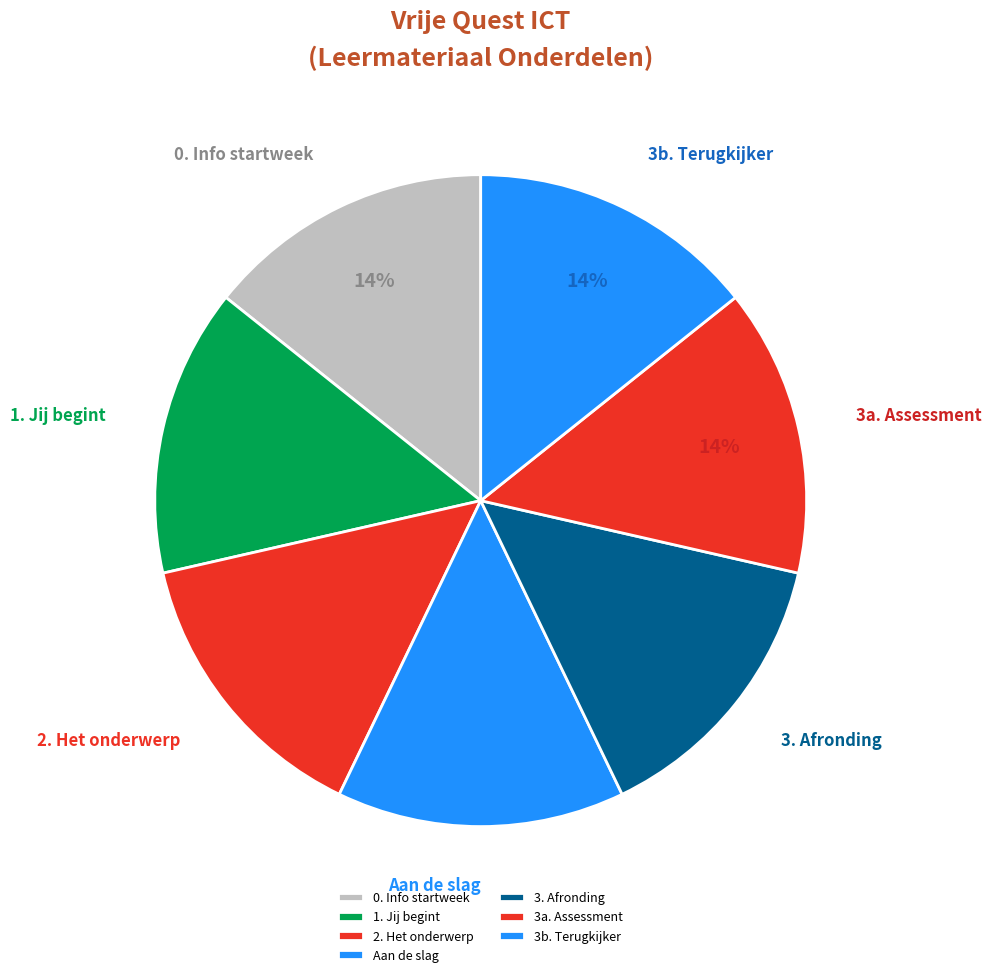

How many segments does this pie chart have?

7